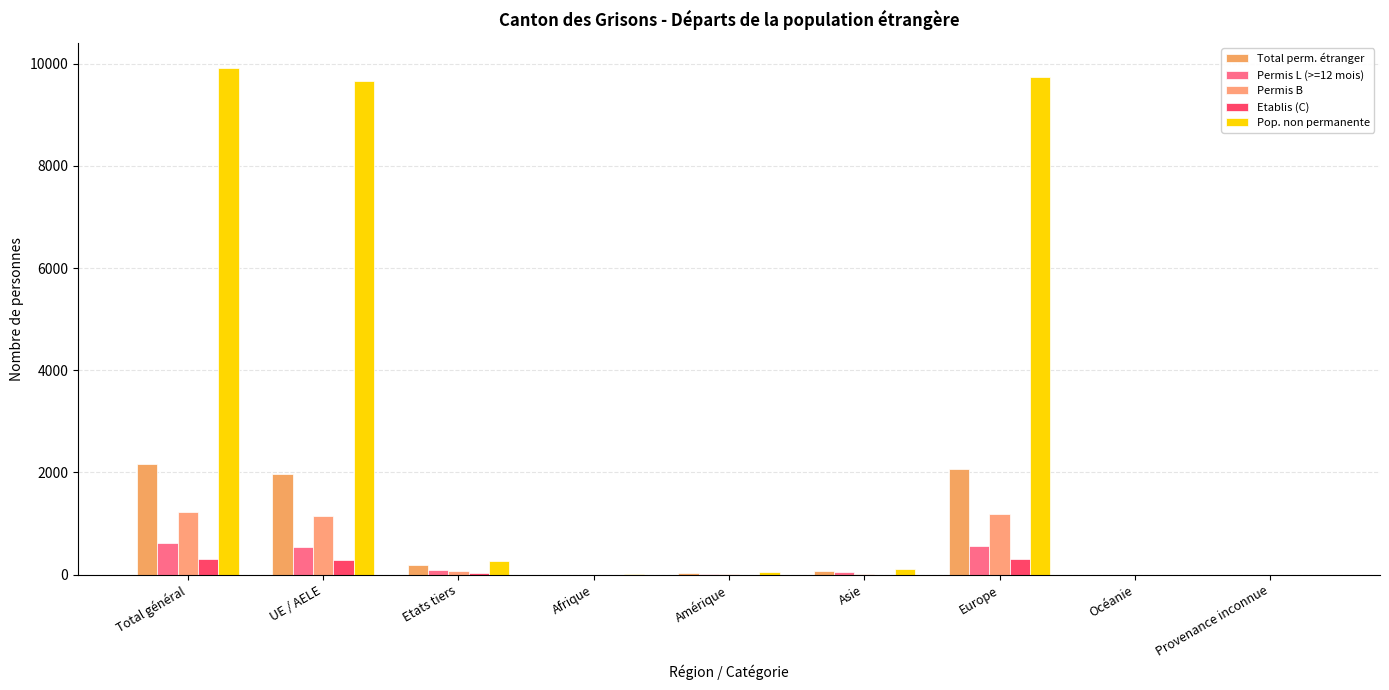

What is the value of the Permis B bar at the 5th from the left?

16